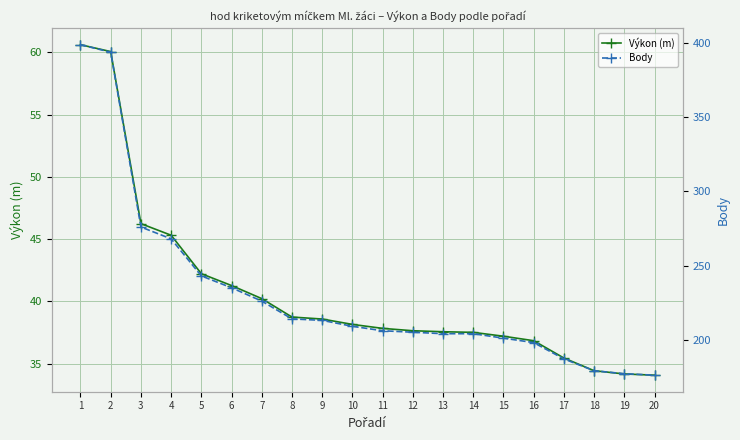

True or false: Výkon (m) has more than 2 points higher than both neighbors.

False